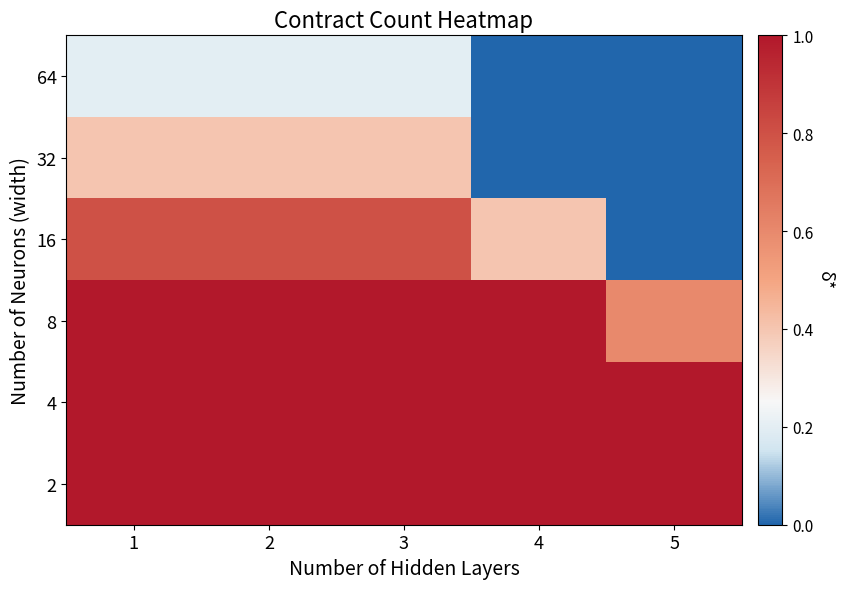

Reading left to right, list all the values displayed in this chart.

64: 1=0.2	2=0.2	3=0.2	4=0.0	5=0.0
32: 1=0.4	2=0.4	3=0.4	4=0.0	5=0.0
16: 1=0.8	2=0.8	3=0.8	4=0.4	5=0.0
8: 1=1.0	2=1.0	3=1.0	4=1.0	5=0.6
4: 1=1.0	2=1.0	3=1.0	4=1.0	5=1.0
2: 1=1.0	2=1.0	3=1.0	4=1.0	5=1.0